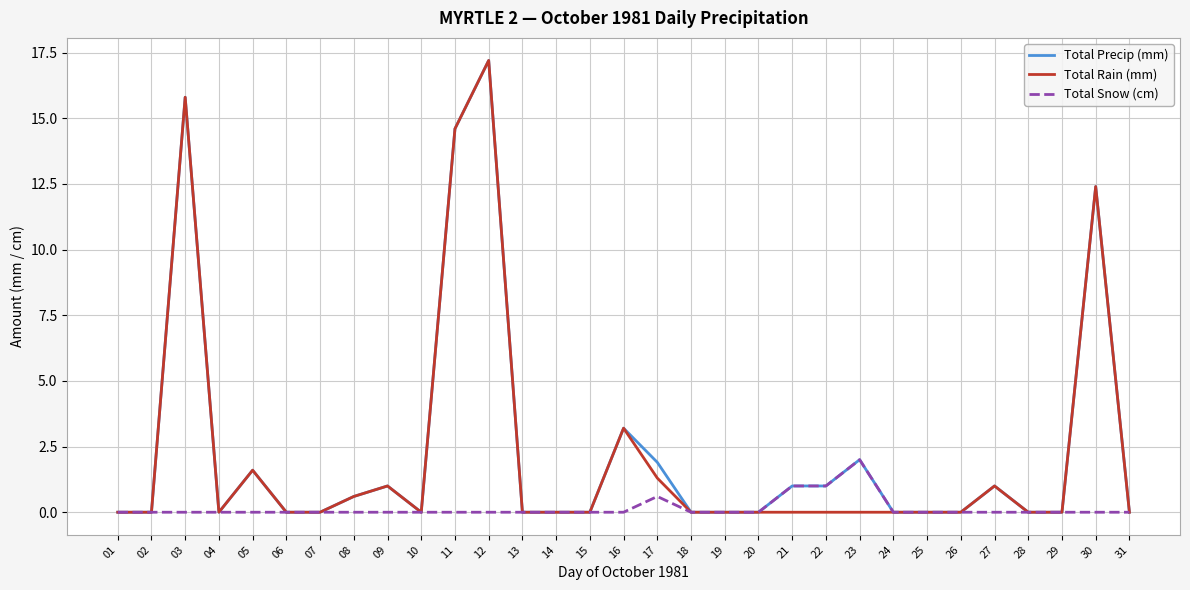

Is it true that Total Snow (cm) equals 1.0 at 22?

True